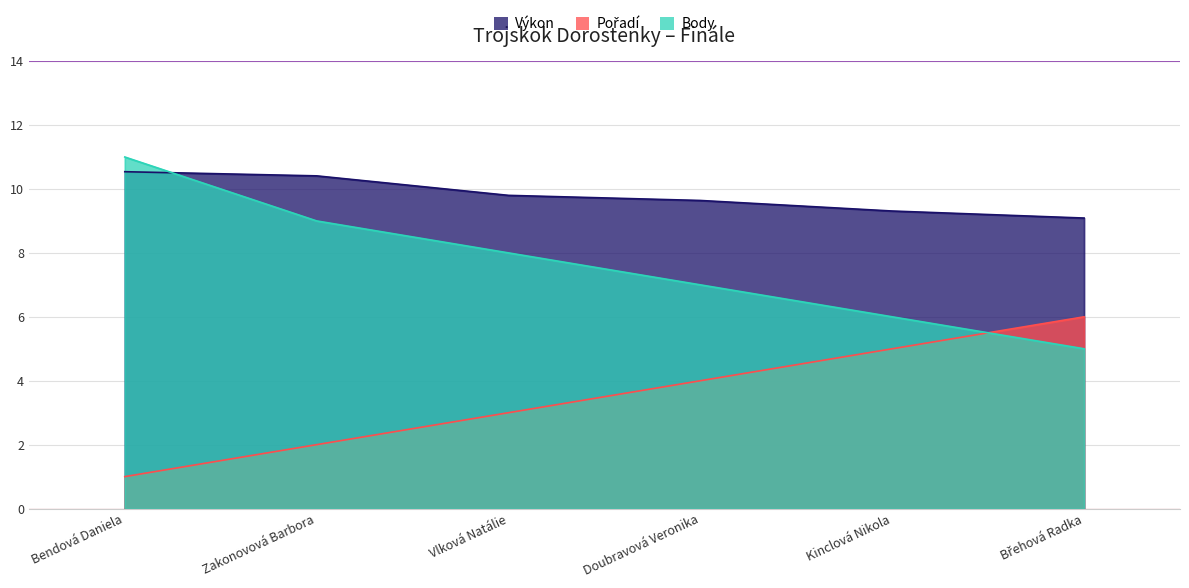

At how many categories does at least one series exceed 5?

6